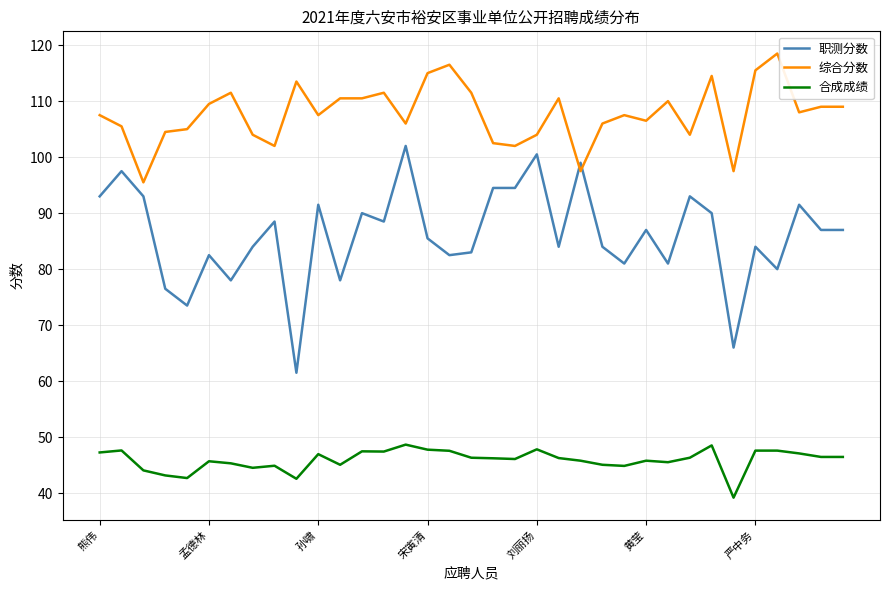

What is the difference between the maximum and minimum values in the 综合分数 series?

23.0